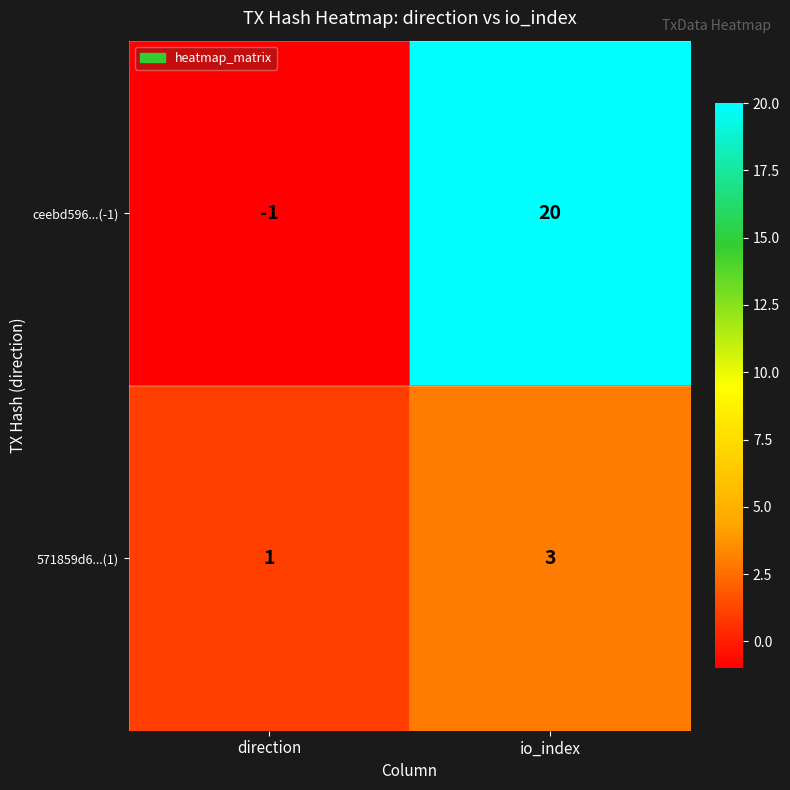

The value of 571859d6...(1) at direction is 2. True or false?

False